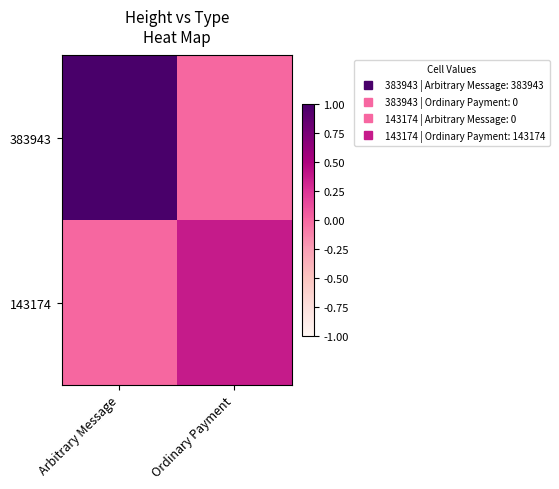

Reading left to right, list all the values displayed in this chart.

383943: Arbitrary Message=1.0	Ordinary Payment=0.0
143174: Arbitrary Message=0.0	Ordinary Payment=0.4